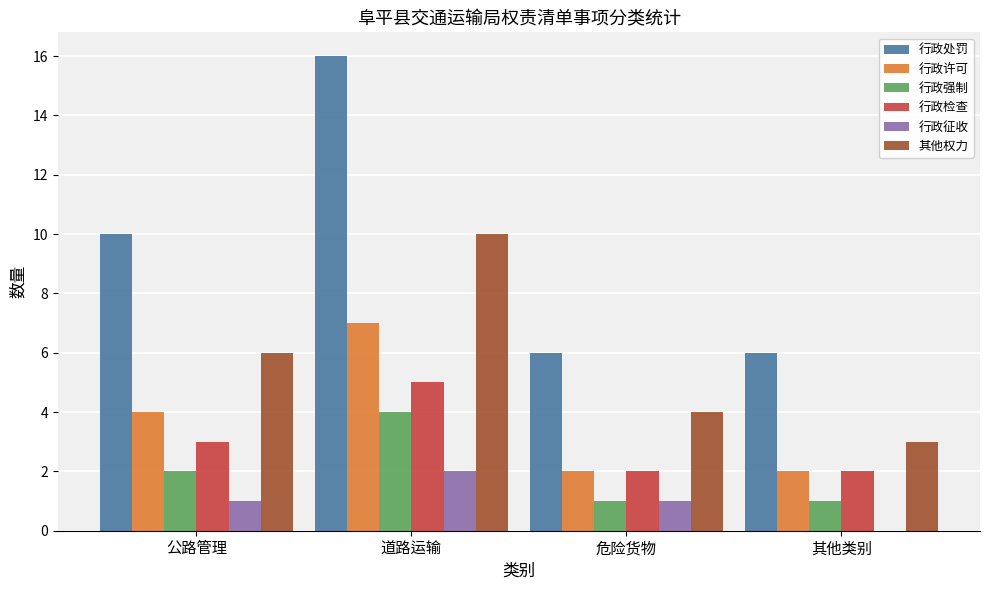

What are all the series names shown in the legend?

行政处罚, 行政许可, 行政强制, 行政检查, 行政征收, 其他权力